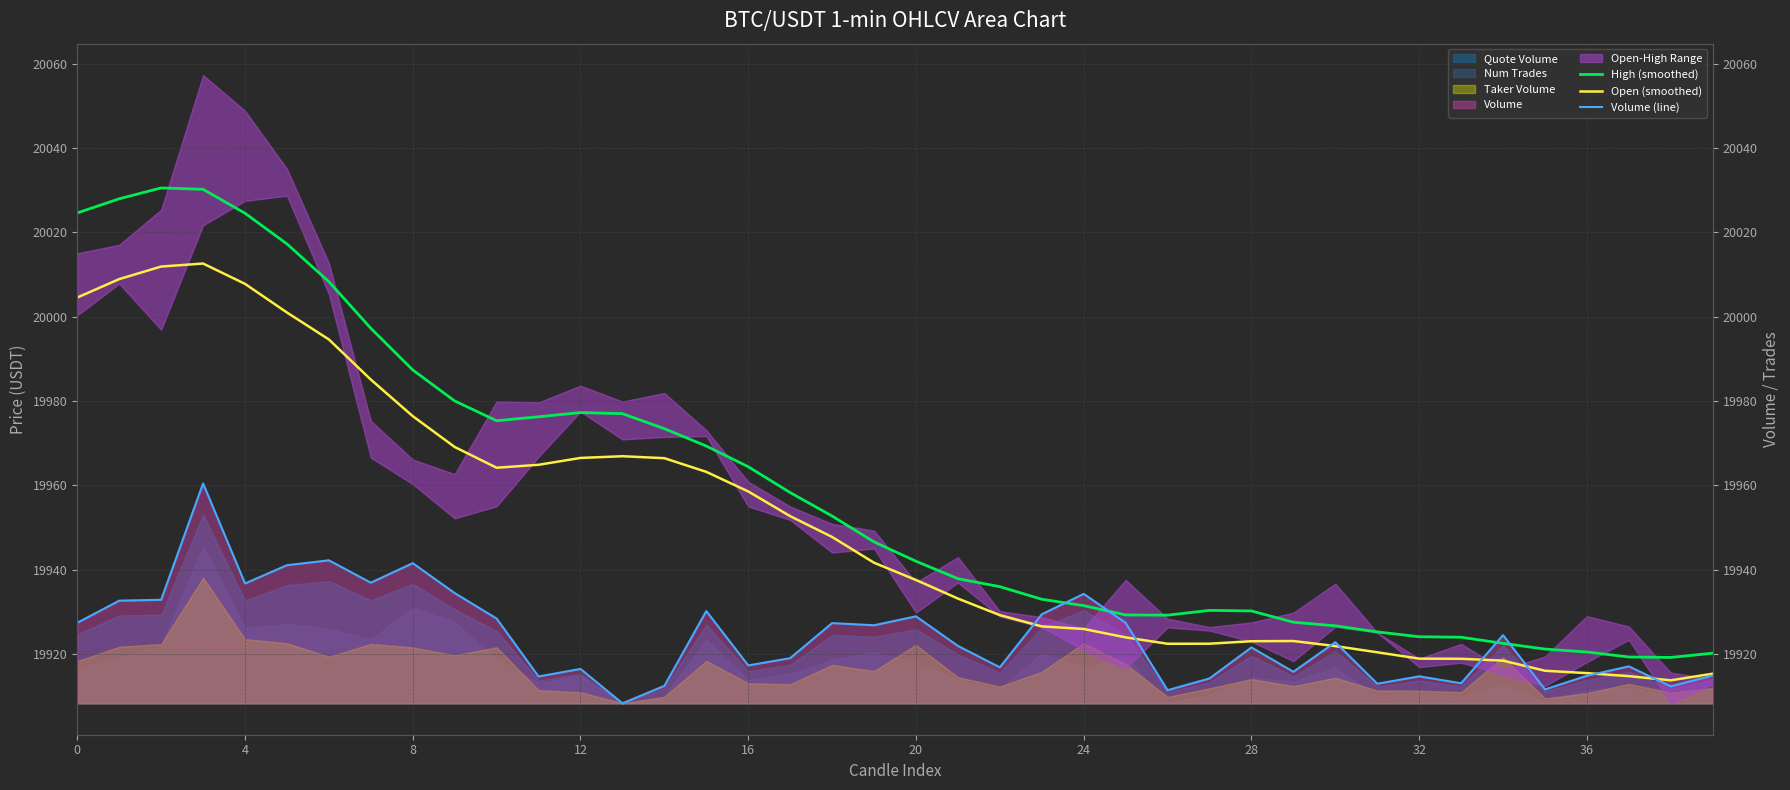

Between which two adjacent categories do Volume (line) and High (smoothed) first intersect?

23 and 24